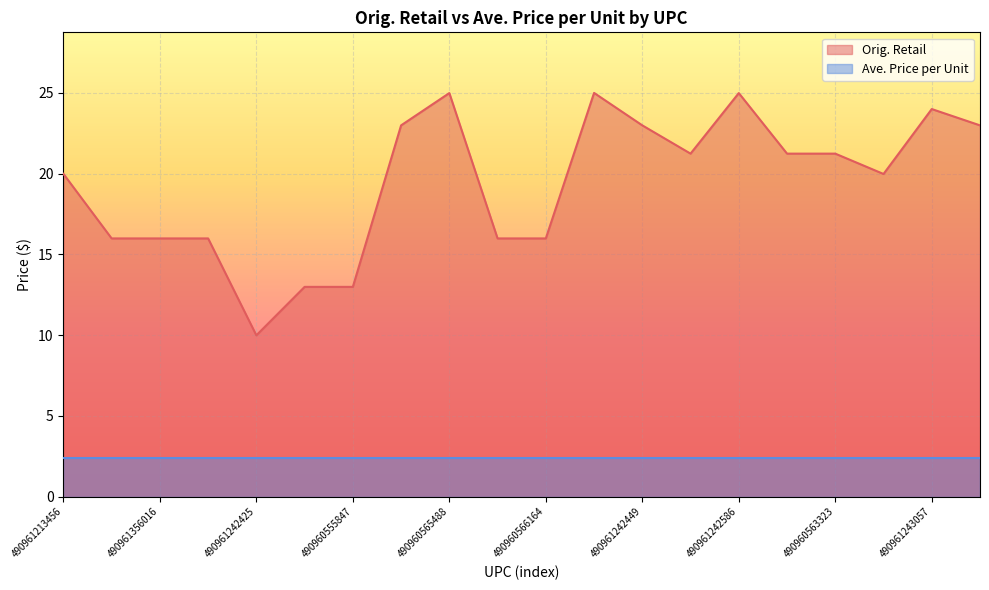

What is the greatest value displayed?

25.0